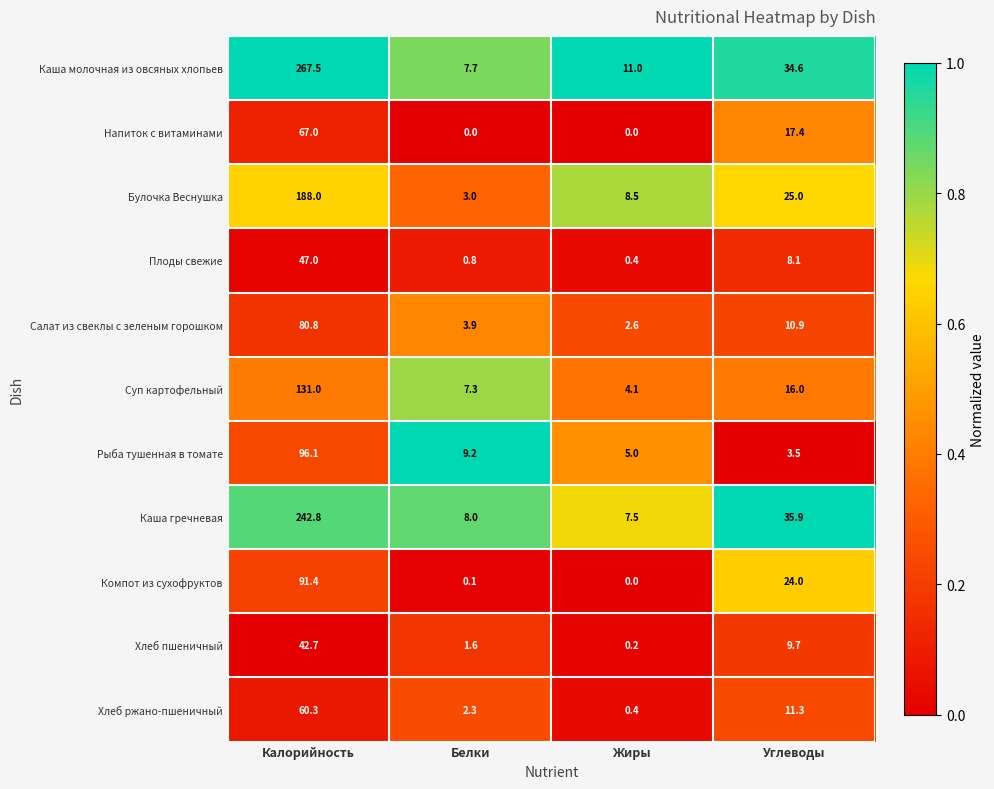

The Каша молочная из овсяных хлопьев series shows 11.0 at Жиры. True or false?

True